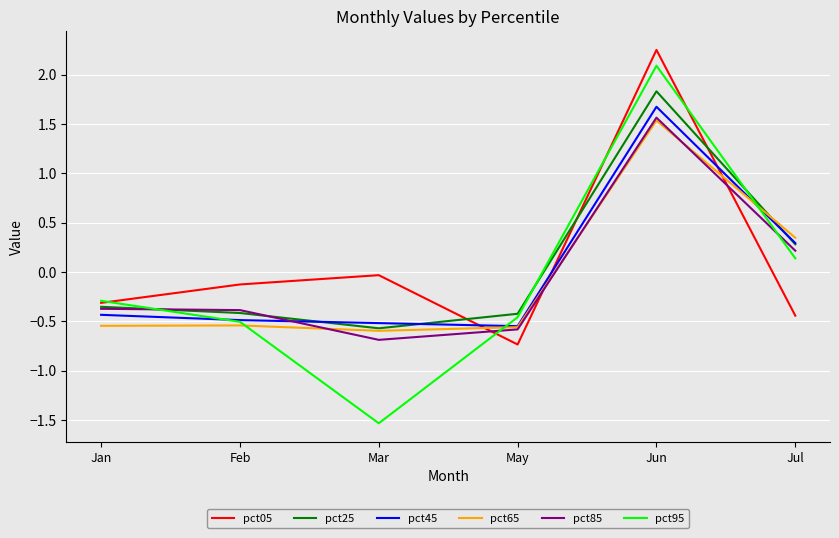

Between which two adjacent categories do pct65 and pct05 first intersect?

Mar and May